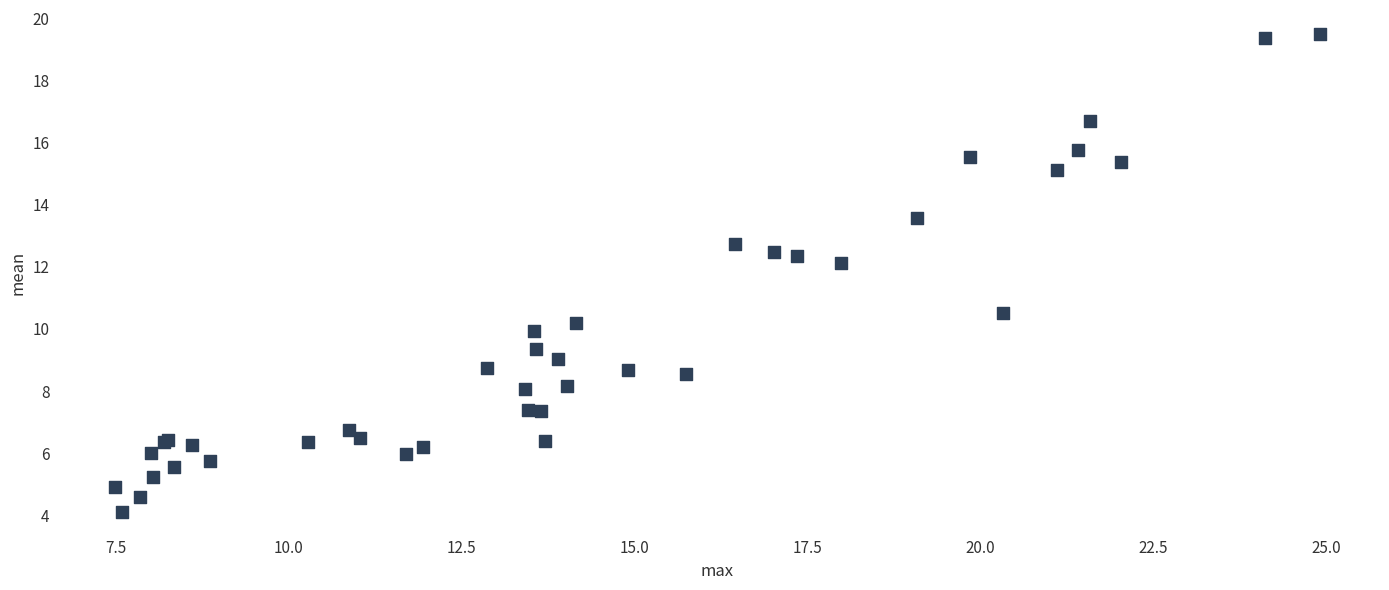

What Y value in the scatter plot is closest to 11?

10.5